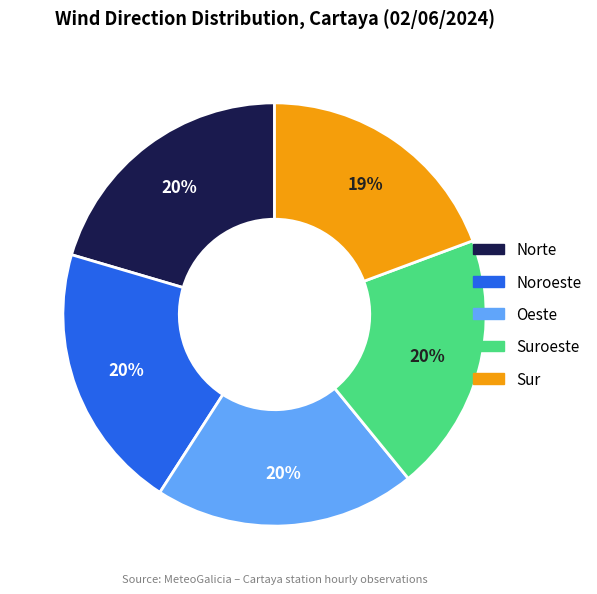

Is there any slice that represents more than half of the pie?

No